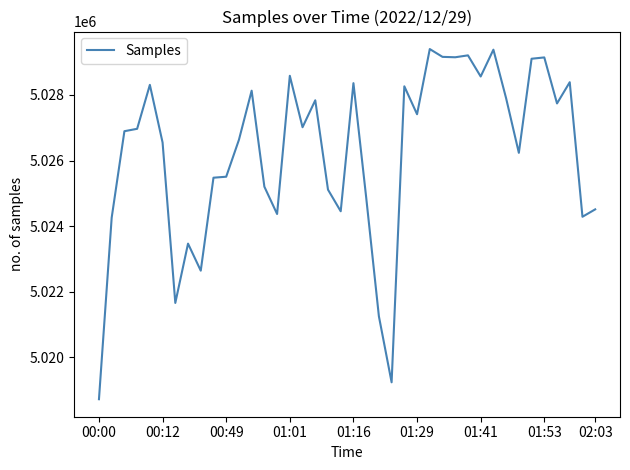

What is the smallest value displayed?

5018727